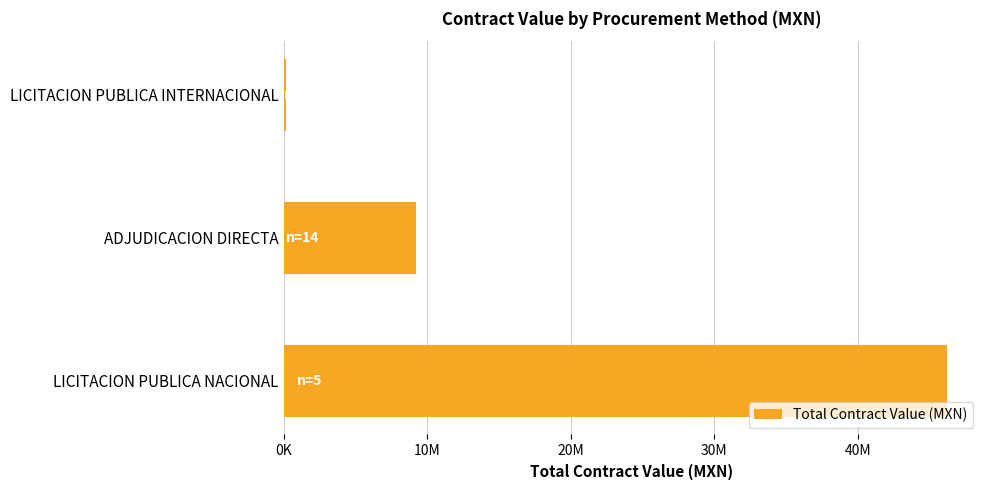

What is the average value?

18540760.7